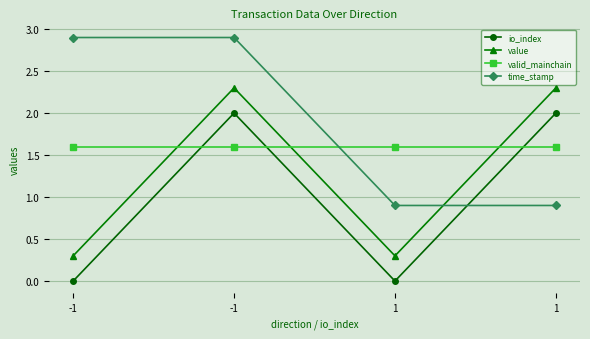

True or false: value and io_index intersect in this chart.

False